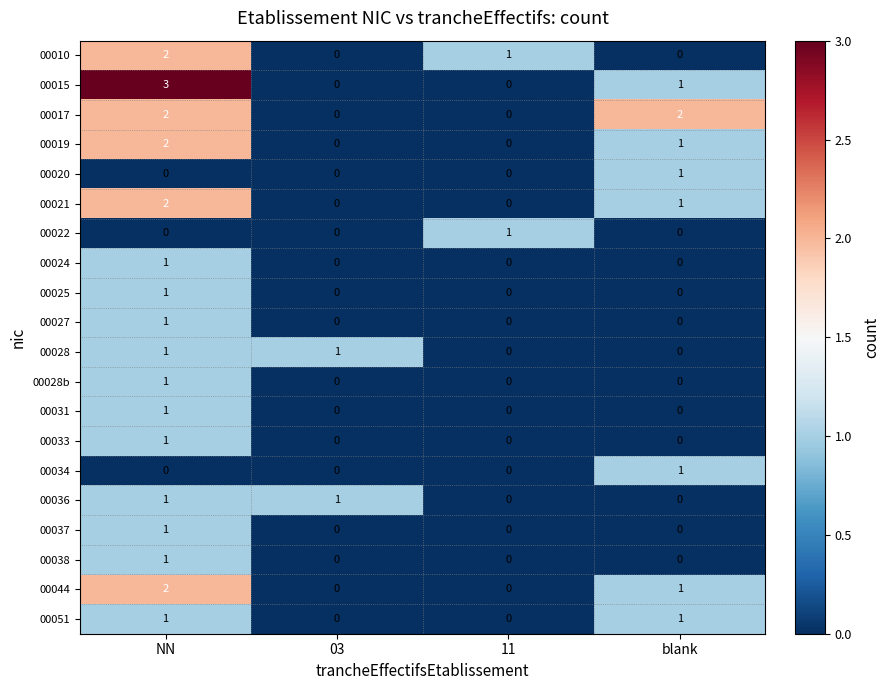

What is the total value across all series at NN?

24